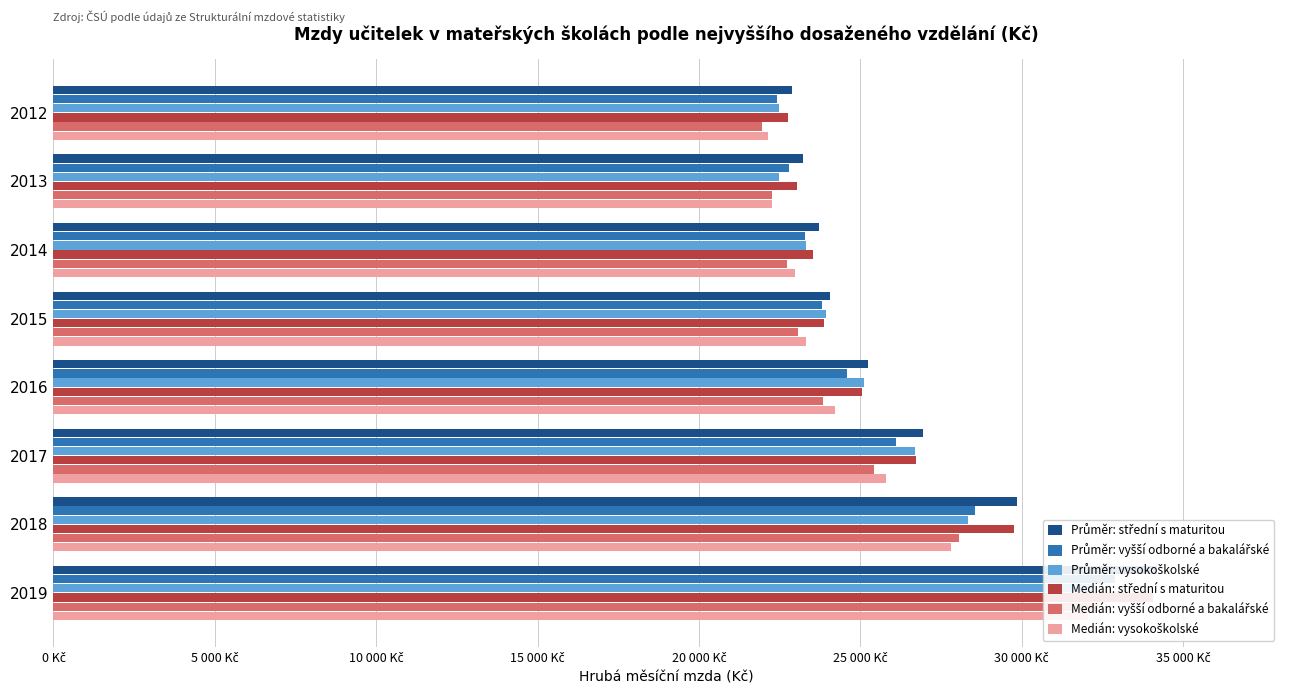

What are all the series names shown in the legend?

Průměr: střední s maturitou, Průměr: vyšší odborné a bakalářské, Průměr: vysokoškolské, Medián: střední s maturitou, Medián: vyšší odborné a bakalářské, Medián: vysokoškolské